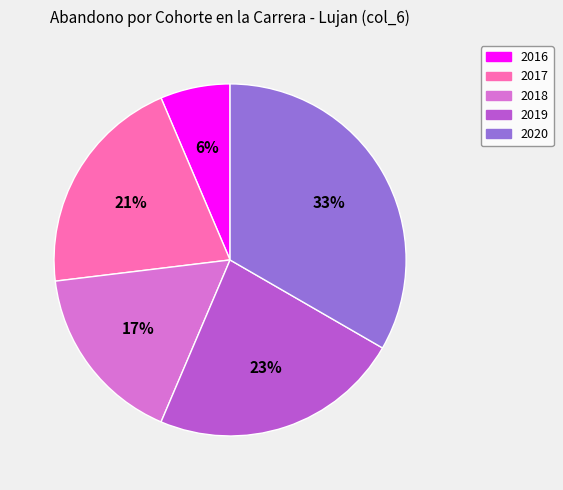

Which has a higher value, 2020 or 2018?

2020